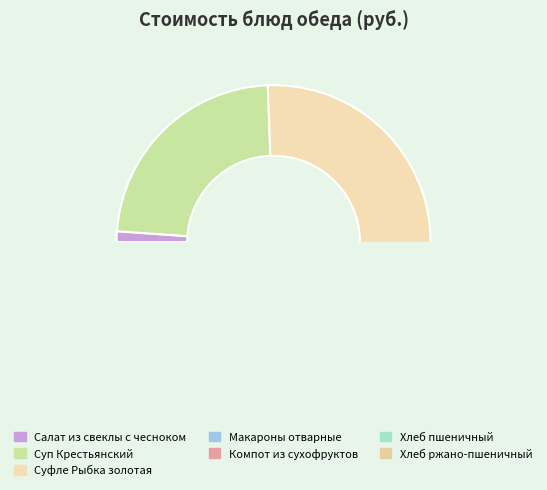

To the nearest percent, what is the average slice percentage?

14%